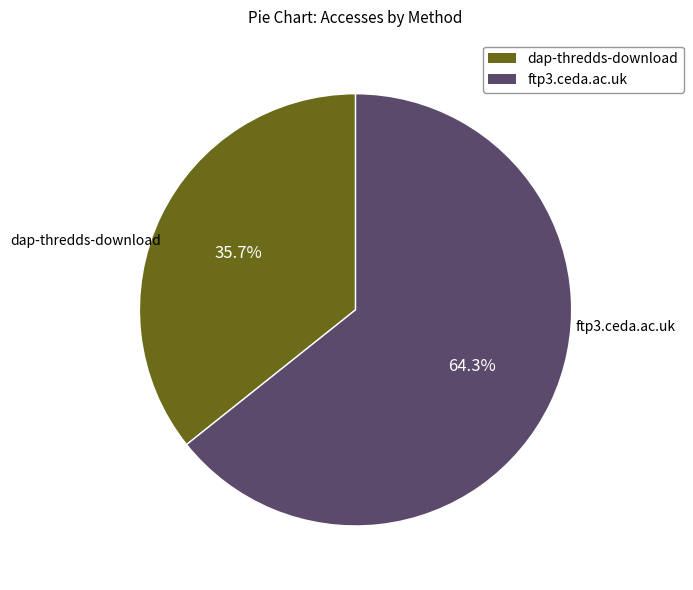

What is the largest slice in the pie chart?

ftp3.ceda.ac.uk